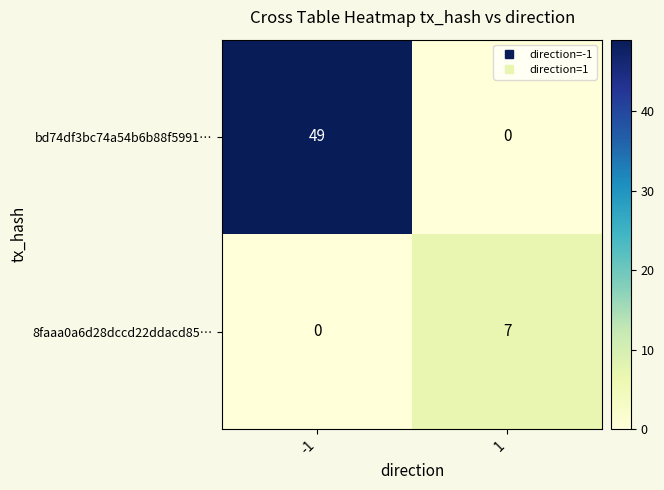

Between -1 and 1, which series saw the biggest shift?

bd74df3bc74a54b6b88f5991…